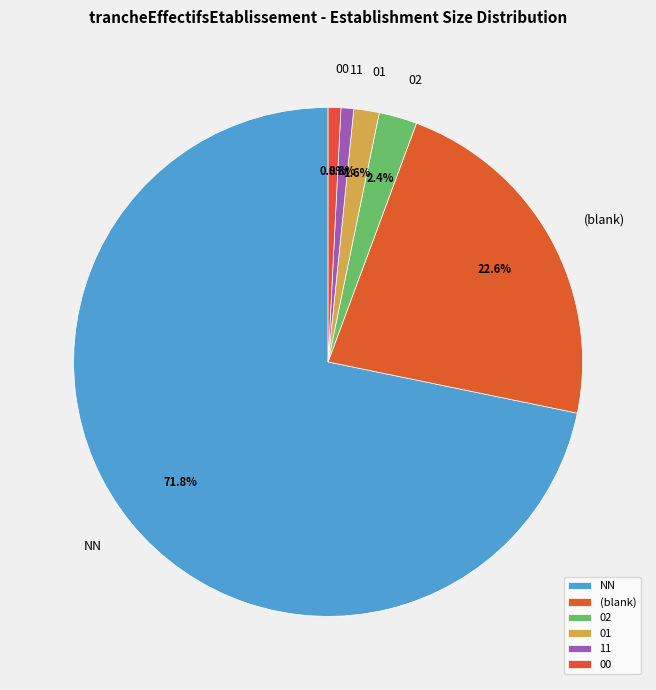

To the nearest percent, what percentage of the pie is NN?

72%